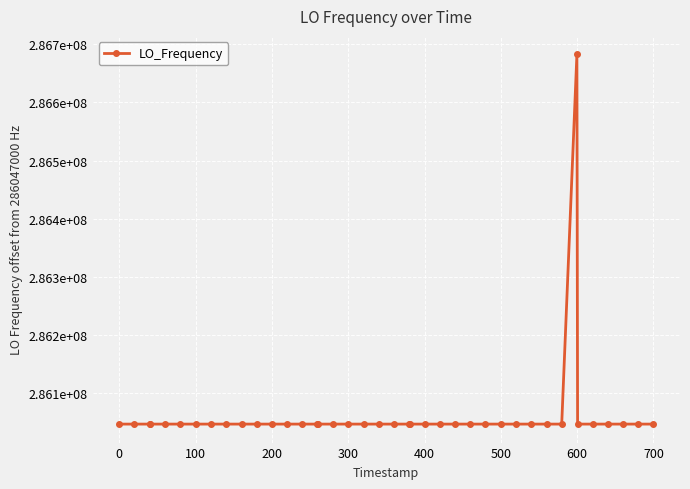

Does the chart have visible grid lines?

Yes